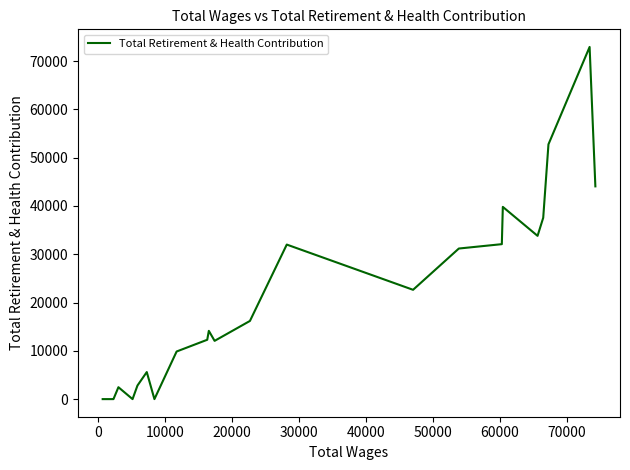

What is the greatest value displayed?

72926